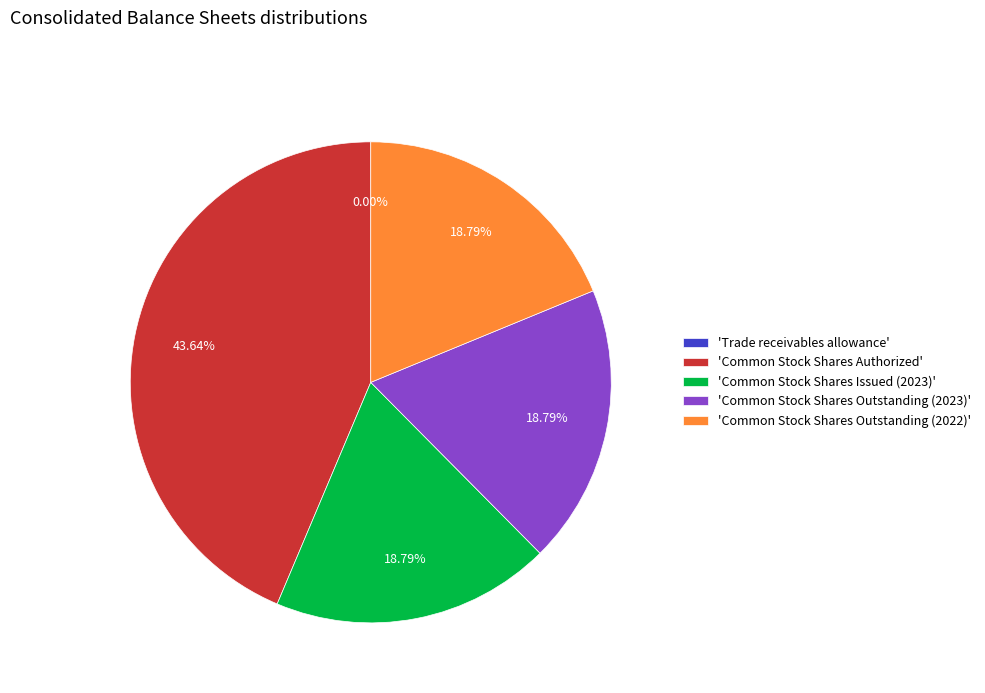

Is the sum of 'Common Stock Shares Outstanding (2023)' and 'Common Stock Shares Authorized' greater than half?

Yes